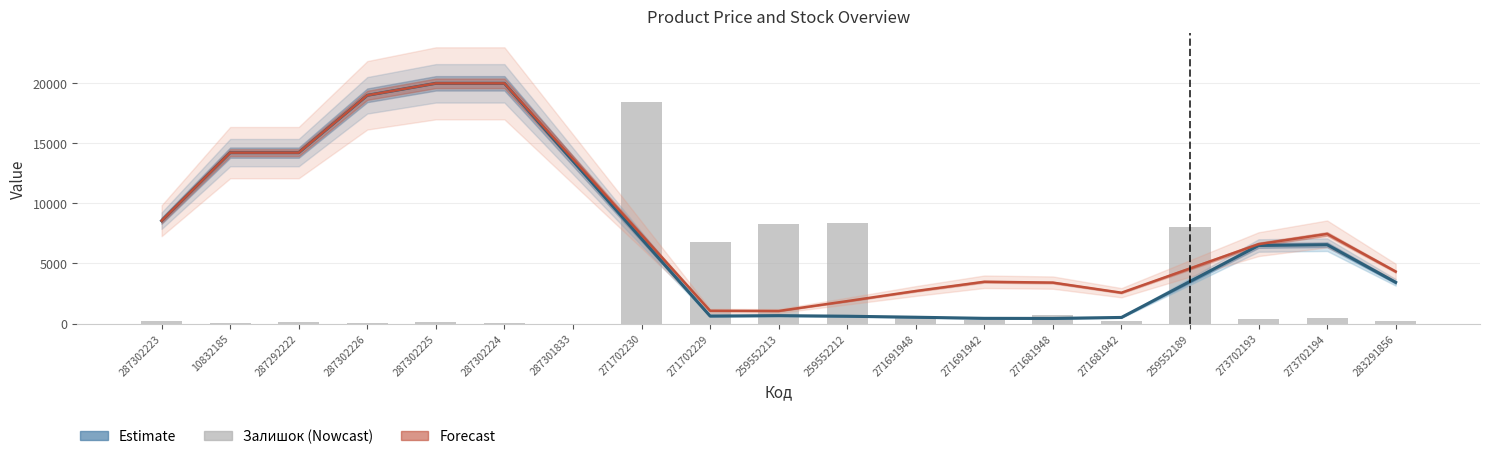

Is it true that Залишок (×25) equals 750.0 at 271681948?

True